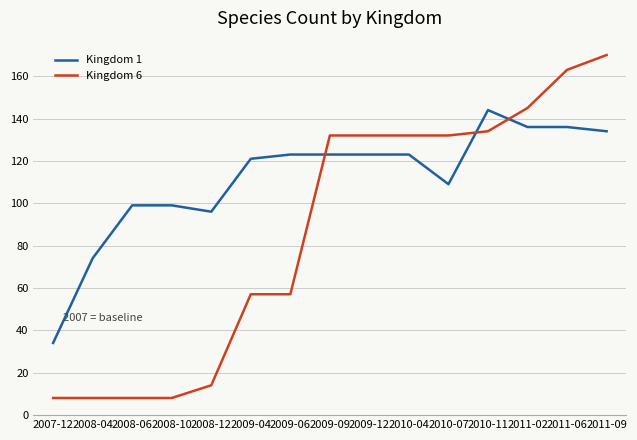

Reading left to right, what are all the values shown in this chart?

Kingdom 1: 34	74	99	99	96	121	123	123	123	123	109	144	136	136	134
Kingdom 6: 8	8	8	8	14	57	57	132	132	132	132	134	145	163	170